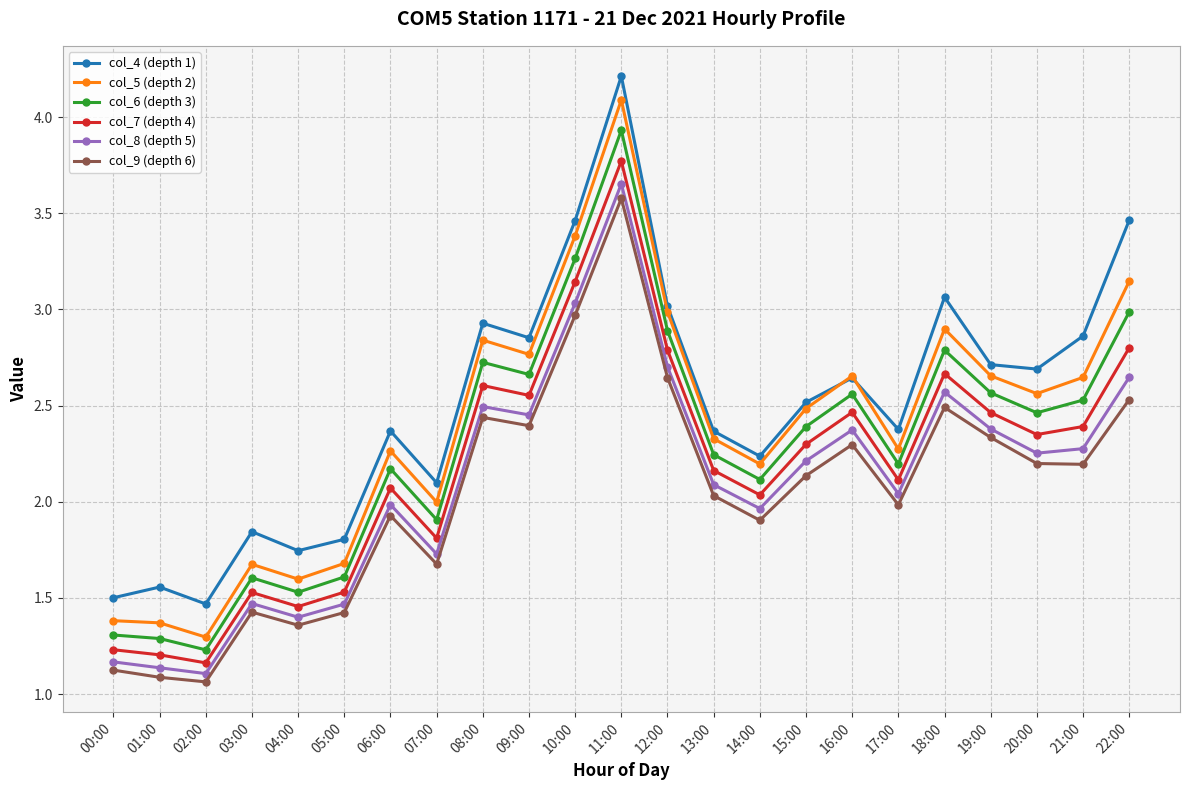

What position from the right is 05:00?

18